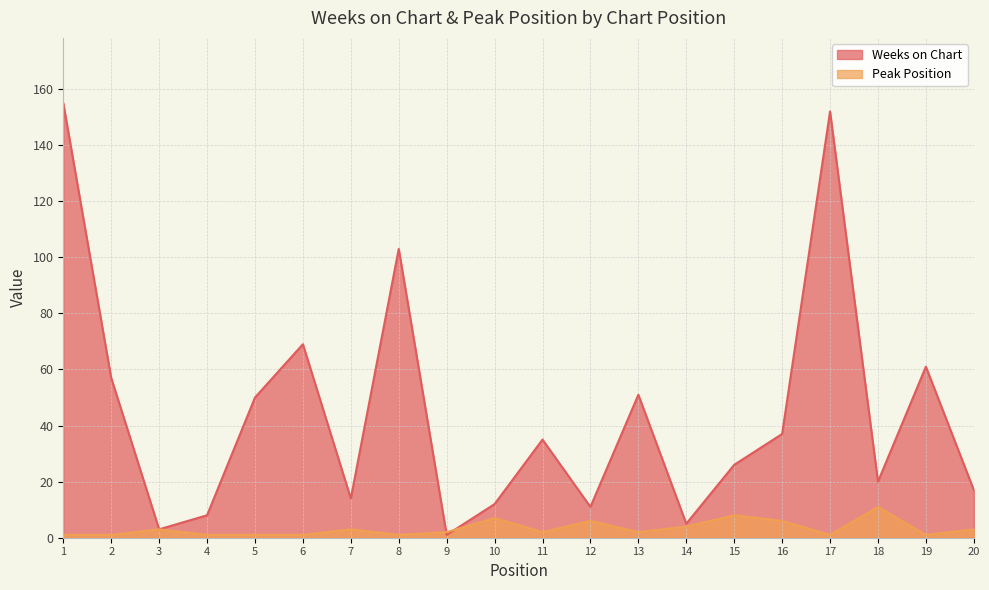

True or false: Peak Position and Weeks on Chart intersect in this chart.

True